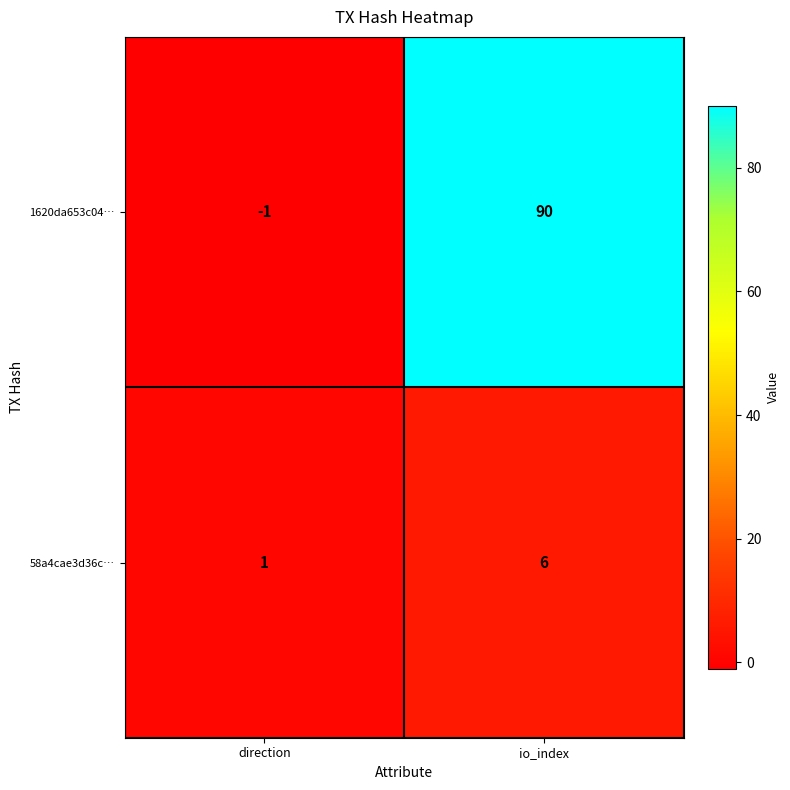

What is the approximate value of 1620da653c04… at io_index?

90